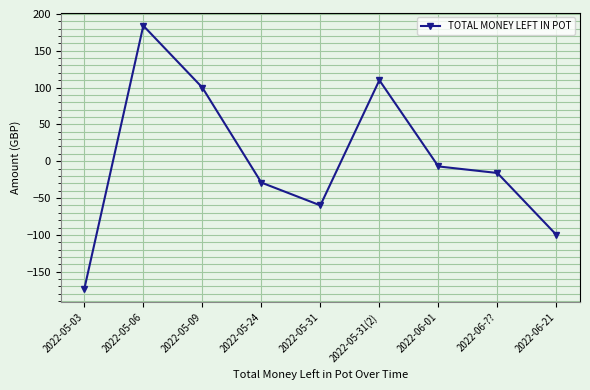

Which label corresponds to the largest value in the chart?

2022-05-06